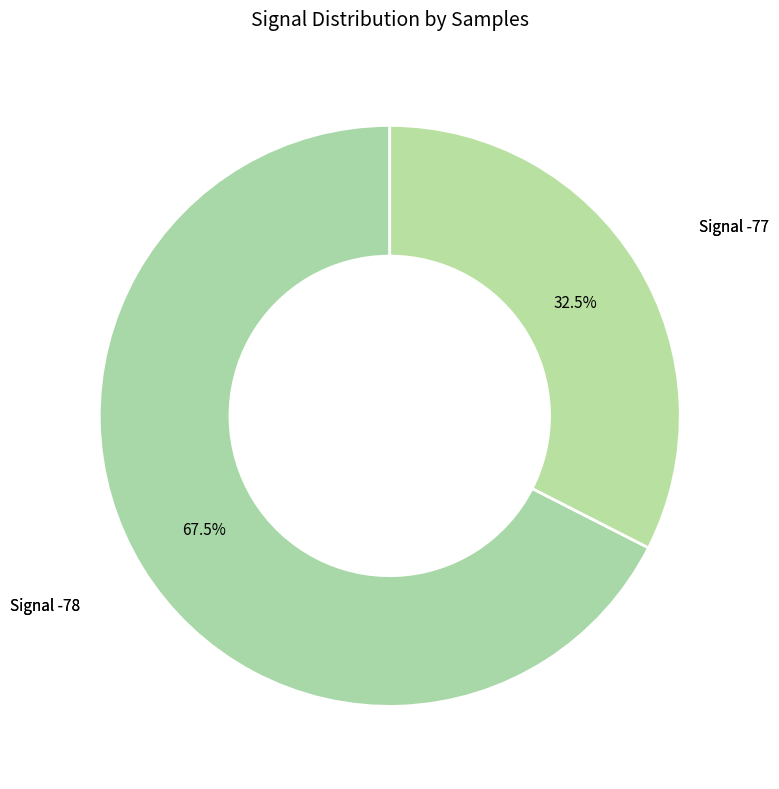

How many segments does this pie chart have?

2